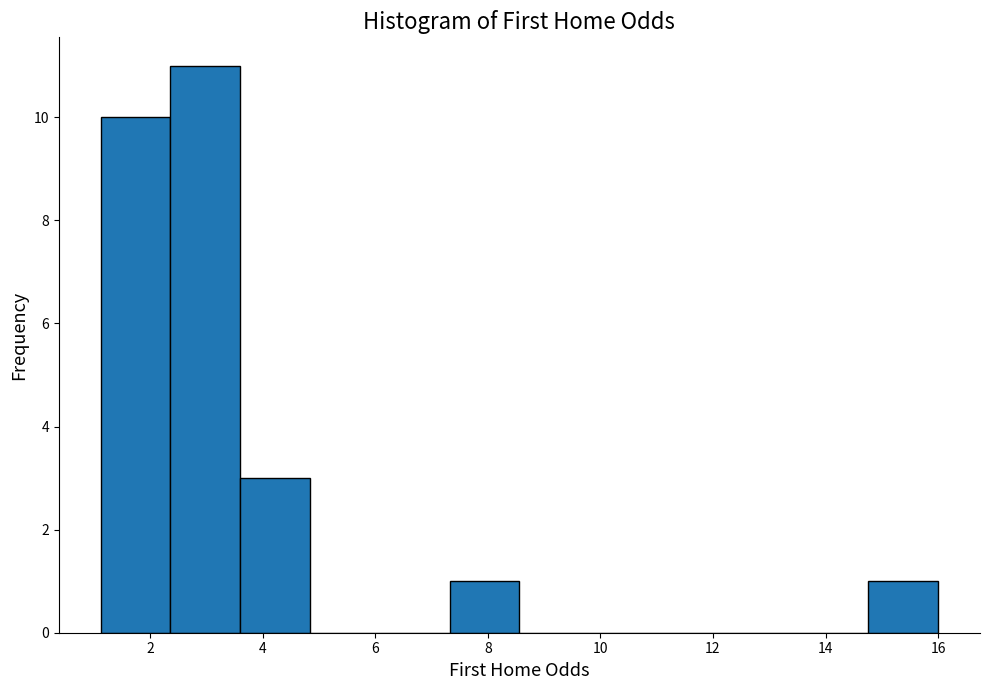

What is the height of the bar covering 7.32 to 8.56 on the x-axis? Neither the bar edges nor the heights are printed on the chart, so give them approximately, as read against the axes.

1